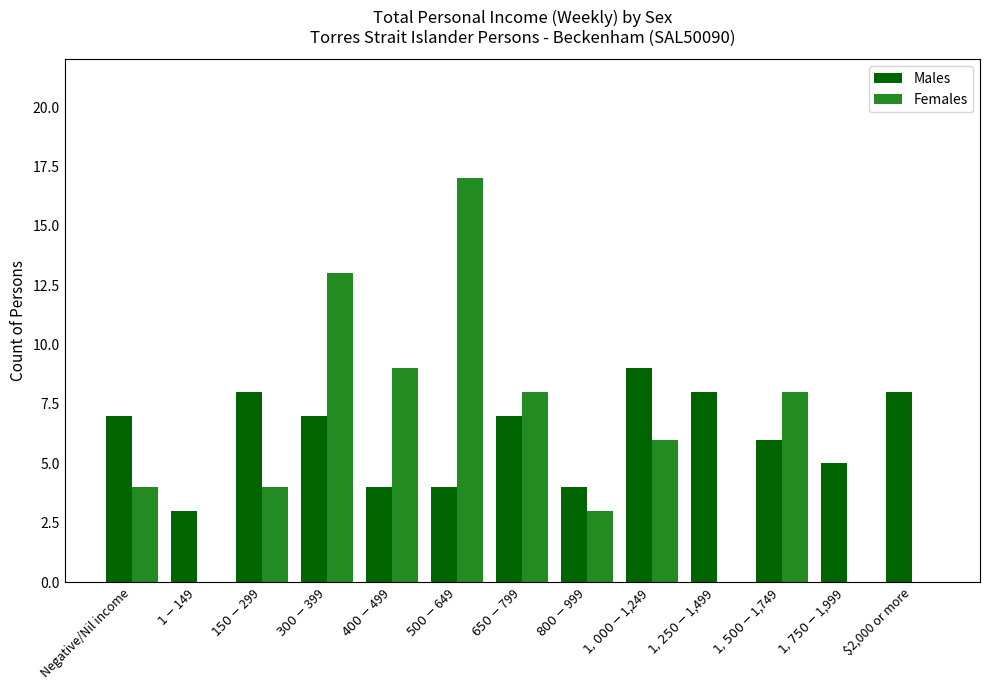

Reading left to right, transcribe all the data shown in this chart.

Males: 7	3	8	7	4	4	7	4	9	8	6	5	8
Females: 4	0	4	13	9	17	8	3	6	0	8	0	0